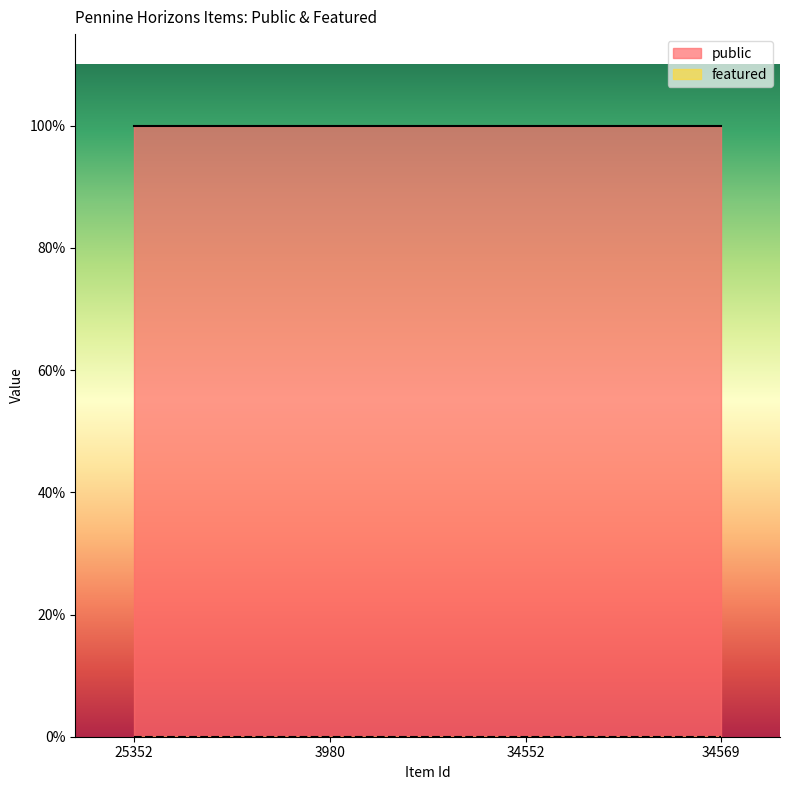

Reading right to left, transcribe all the data shown in this chart.

public: 1	1	1	1
featured: 0	0	0	0